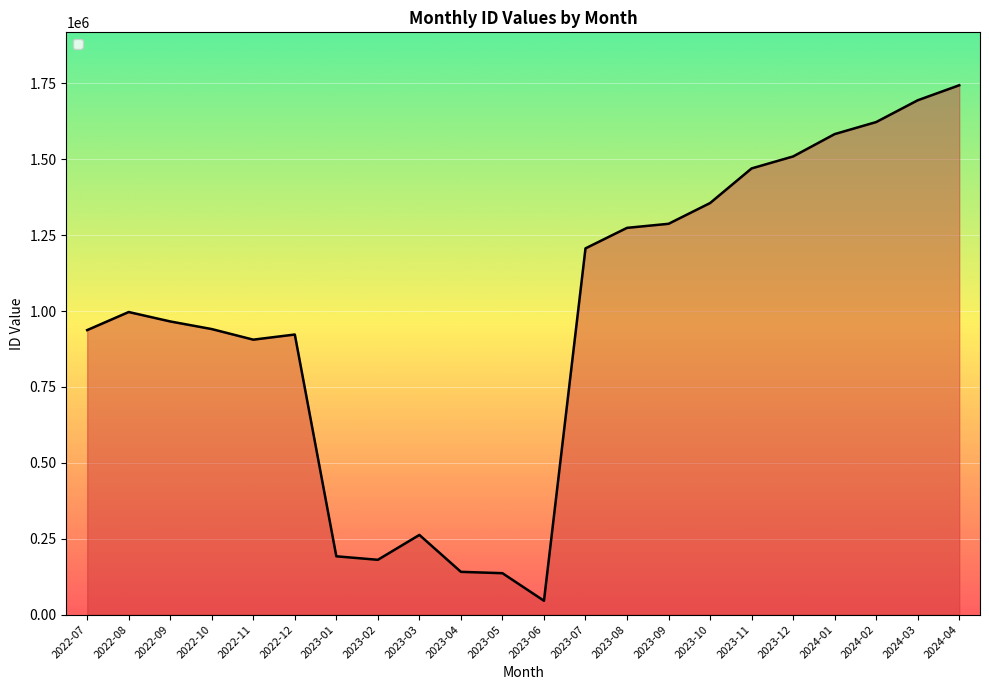

Which category has the highest value across all series?

2024-04